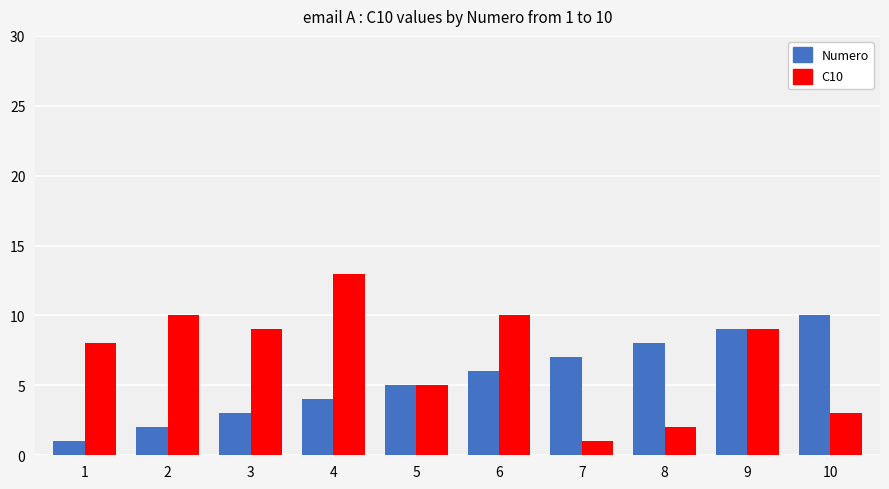

Rank the series by their average value, from highest to lowest.

C10, Numero